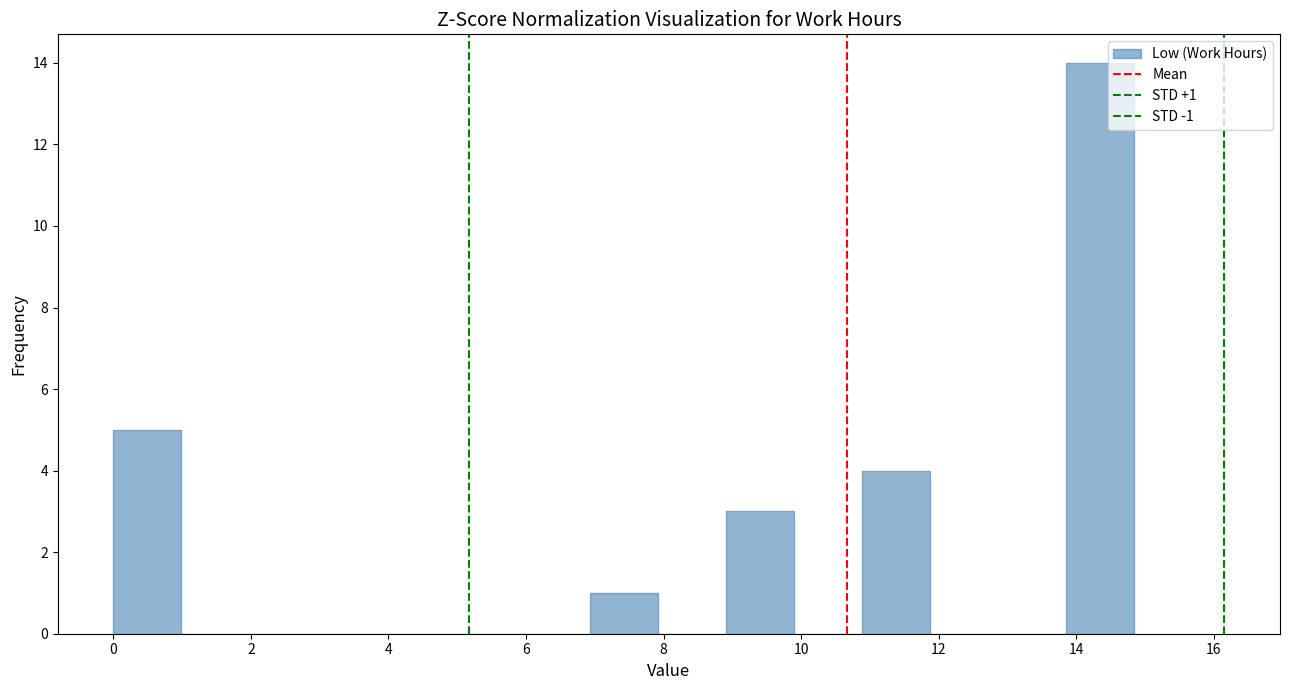

Over which range of the x-axis is the bar tallest?

13.8 to 14.8